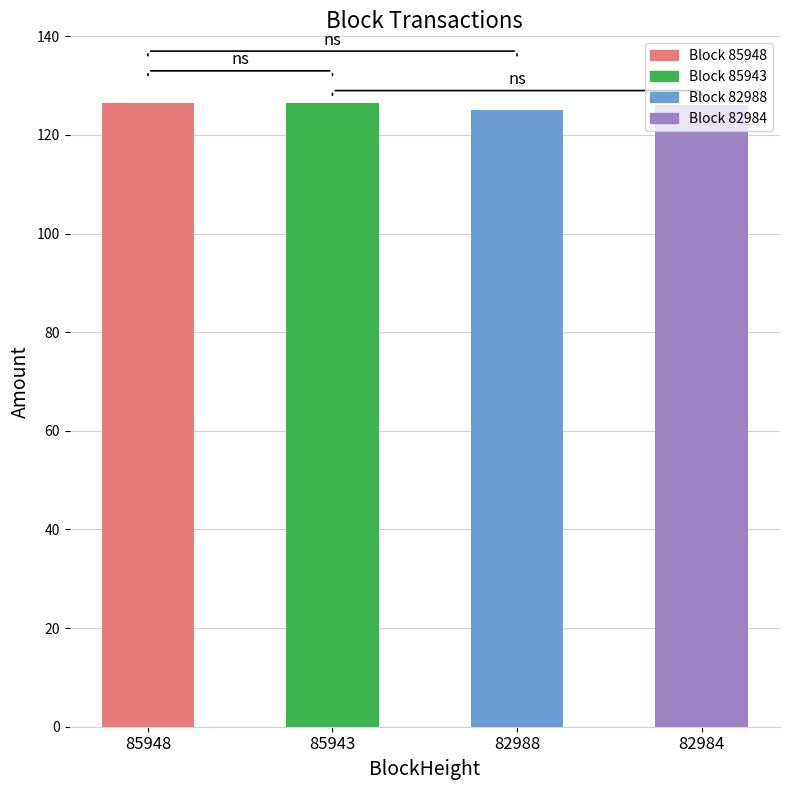

What is the ratio of the value at 82988 to the value at 82984?

1.0